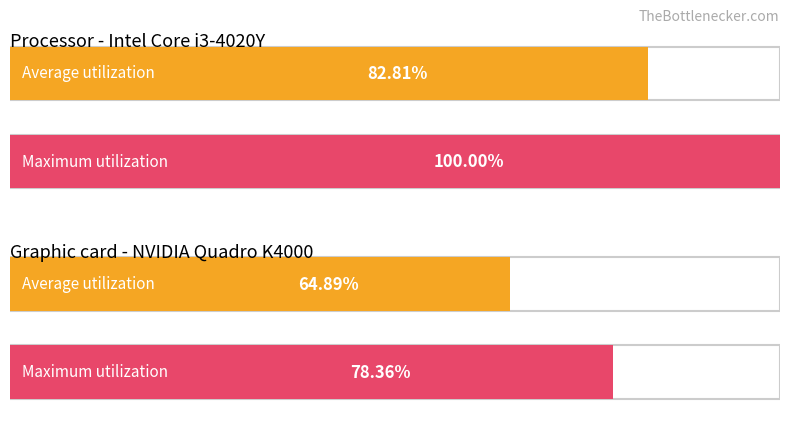

Are the bars grouped side by side (vs. stacked)?

No